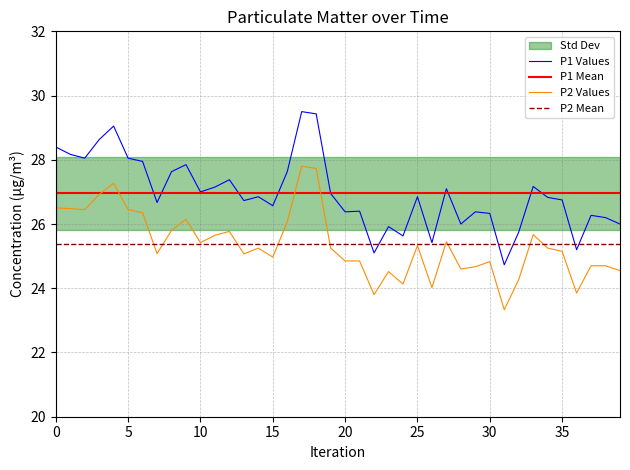

True or false: P2 has more than 0 interior local peaks.

True